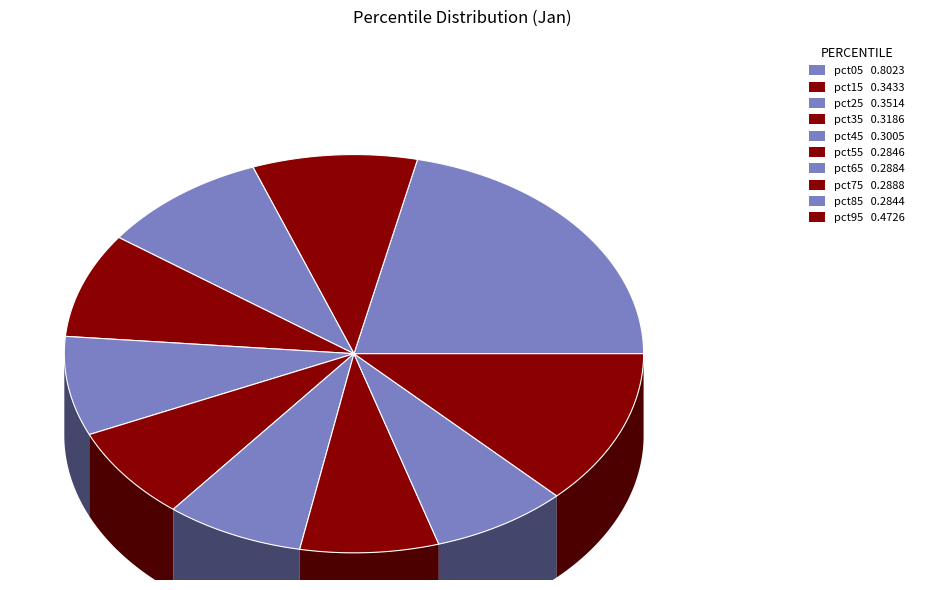

Rank the categories by value from highest to lowest.

pct05, pct95, pct25, pct15, pct35, pct45, pct75, pct65, pct55, pct85